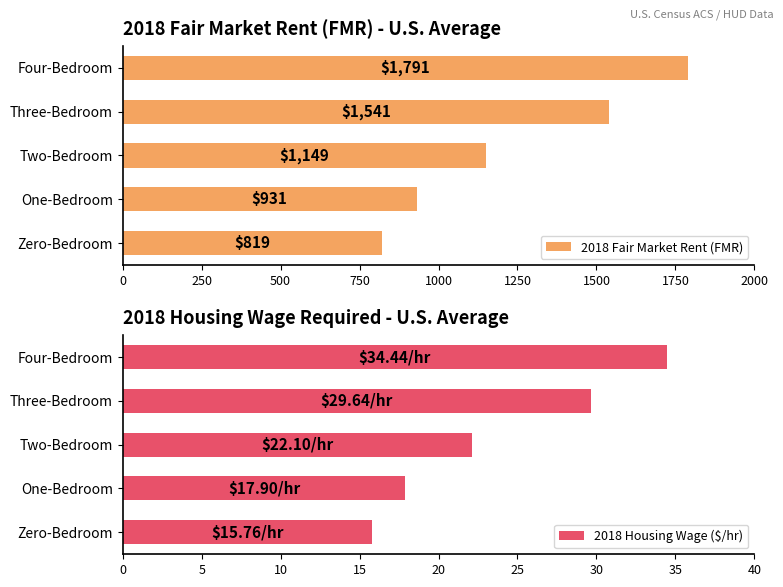

Read the 2018 Fair Market Rent (FMR) value at One-Bedroom.

930.9